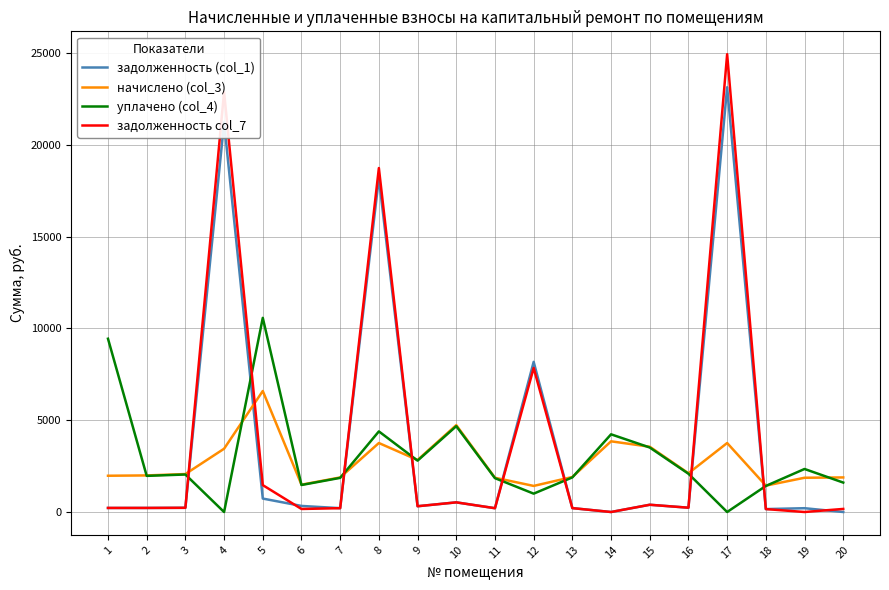

At how many categories does at least one series exceed 17330?

3